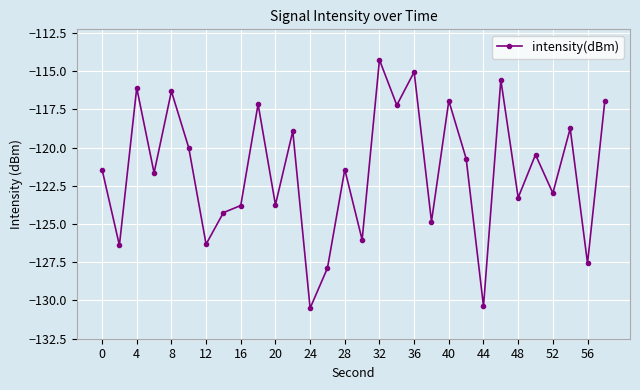

What is the value of the 19th point from the left?

-115.0